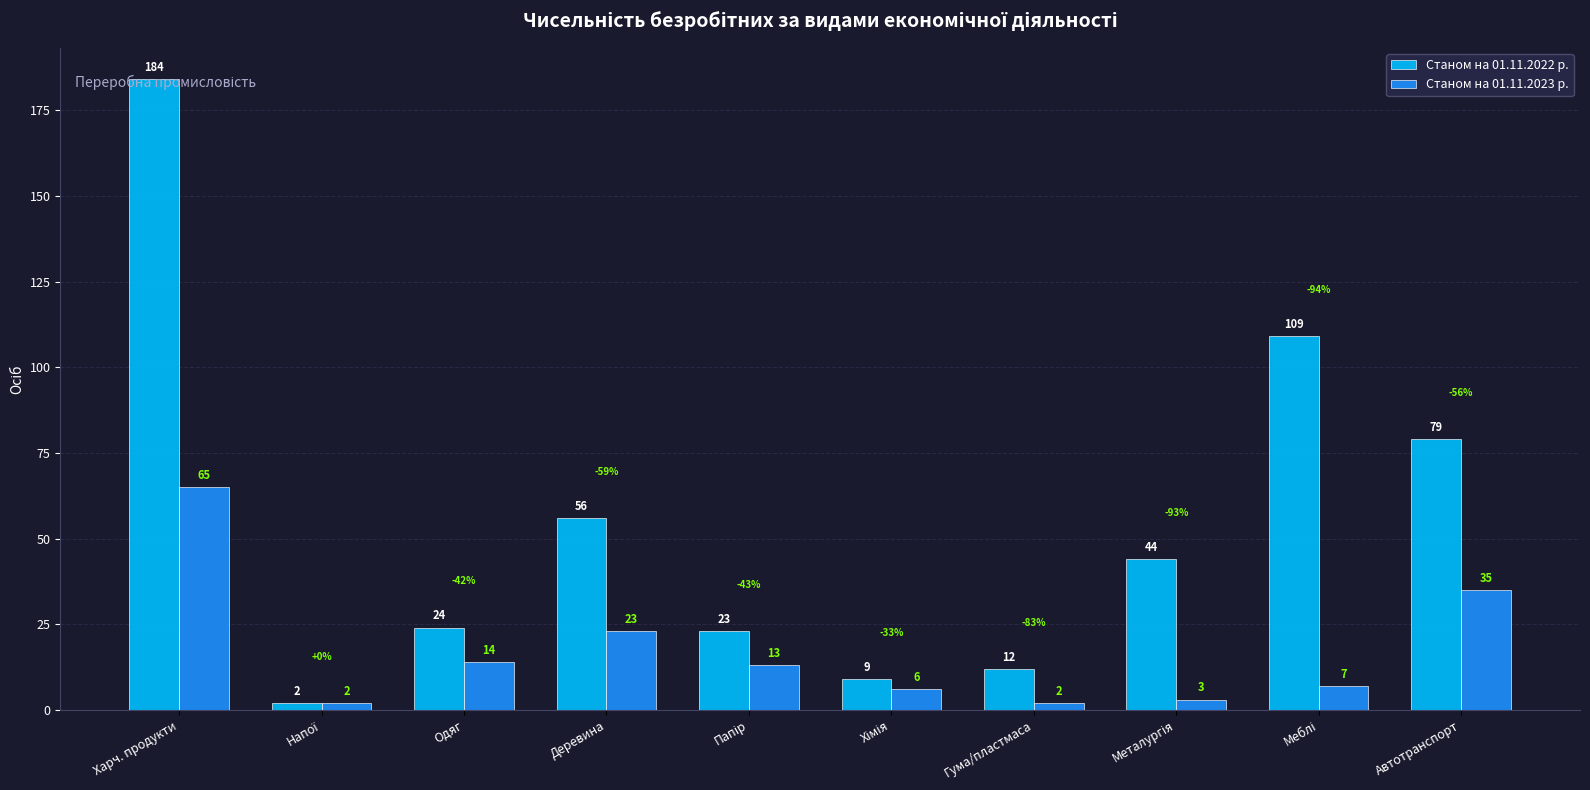

What is the difference between the maximum and minimum values in the Станом на 01.11.2022 р. series?

182